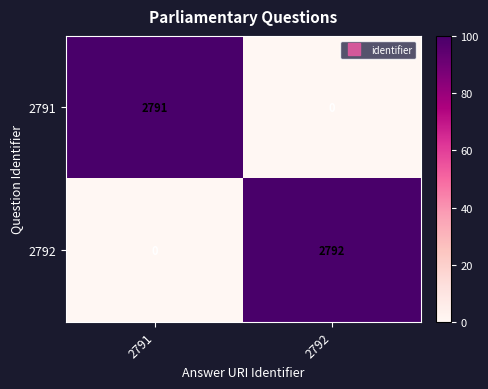

True or false: 2791 has a value of 2791 at 2791.

True